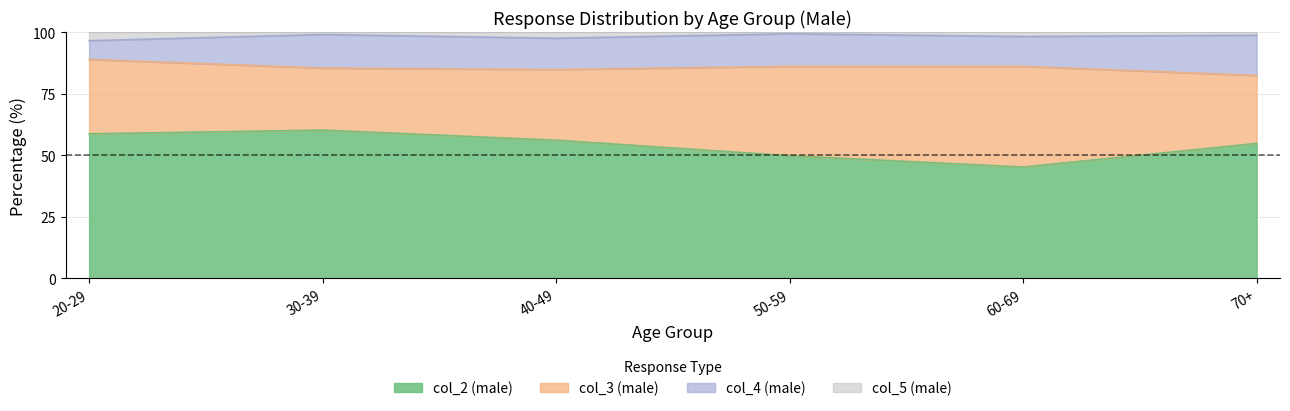

At how many categories does at least one series exceed 60?

6